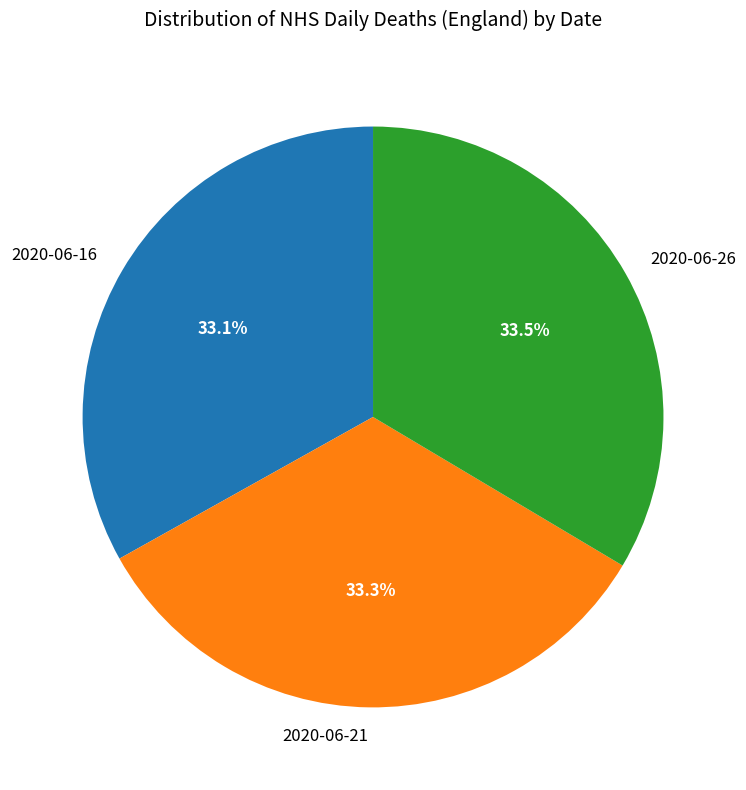

Is there any slice that represents more than half of the pie?

No